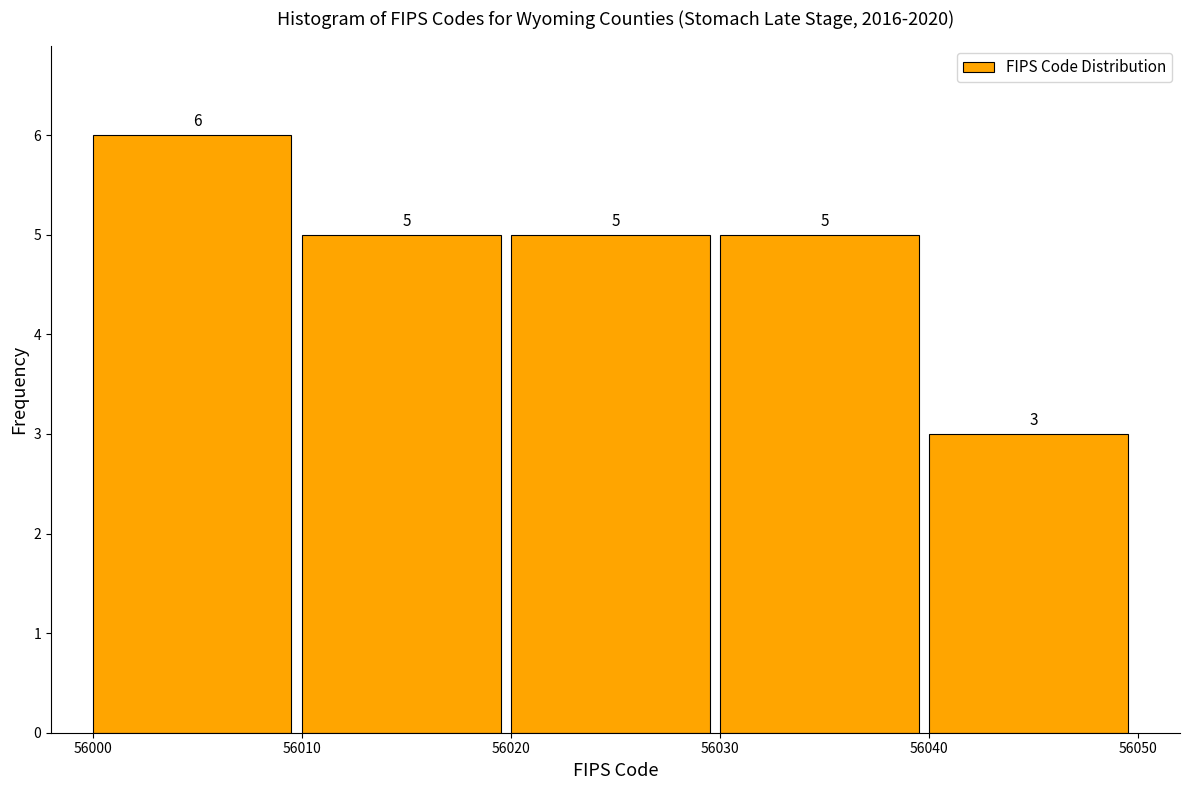

Reading left to right, list every bar in this chart as the range it spans on the x-axis followed by its height.

56000 to 56010: 6
56010 to 56020: 5
56020 to 56030: 5
56030 to 56040: 5
56040 to 56050: 3